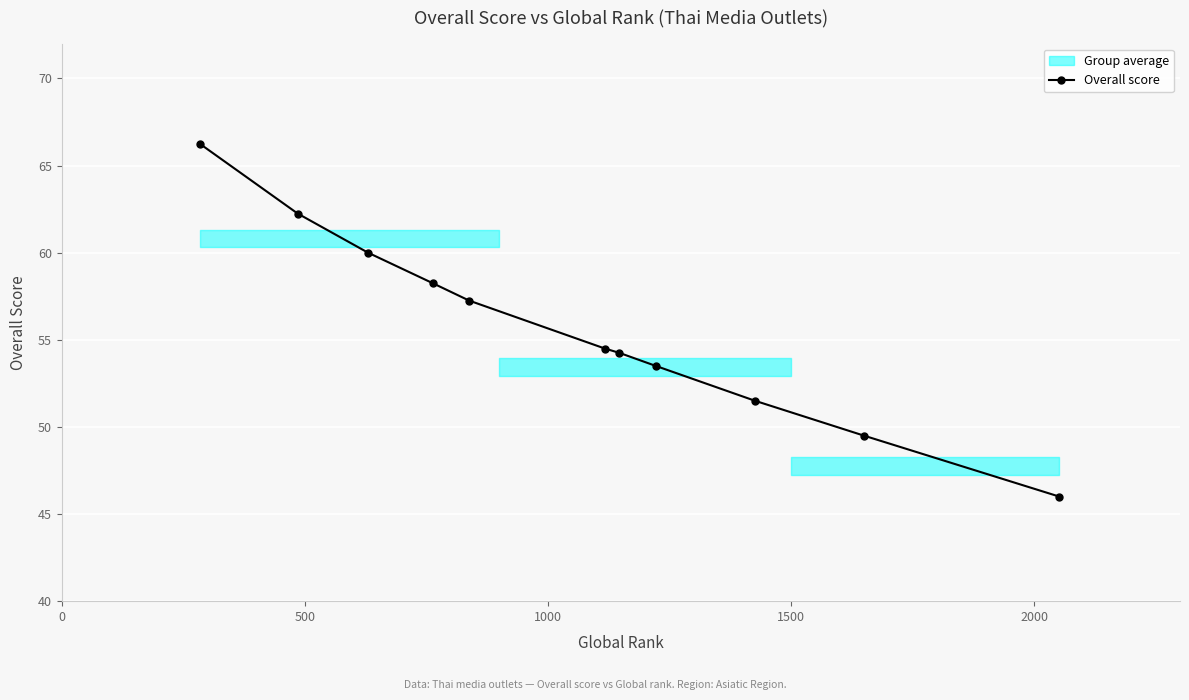

How many data points does each series have?

11